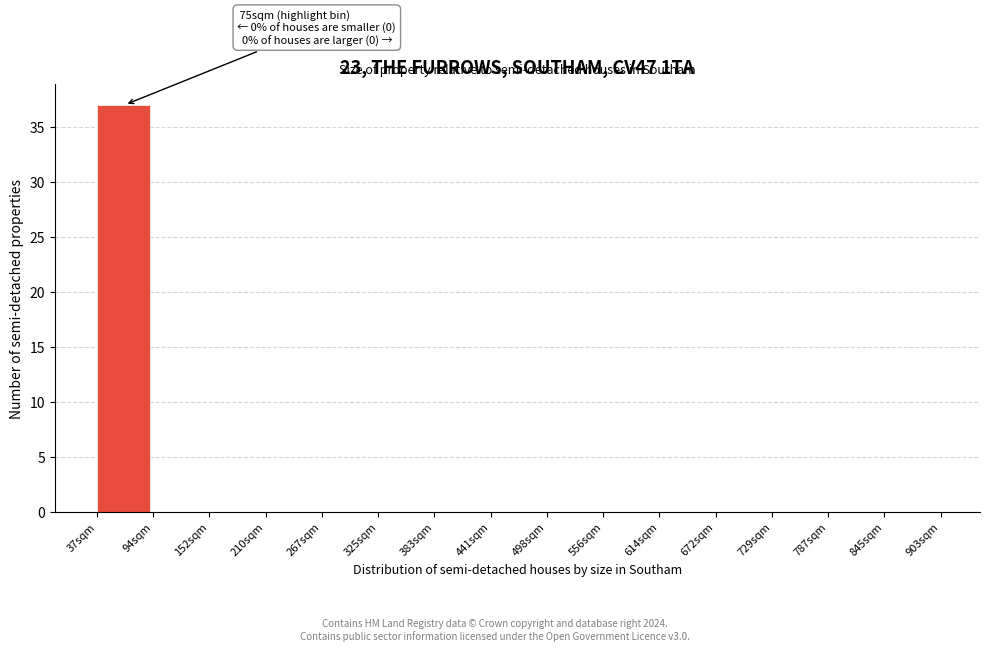

Over which range of the x-axis is the bar tallest?

40 to 90